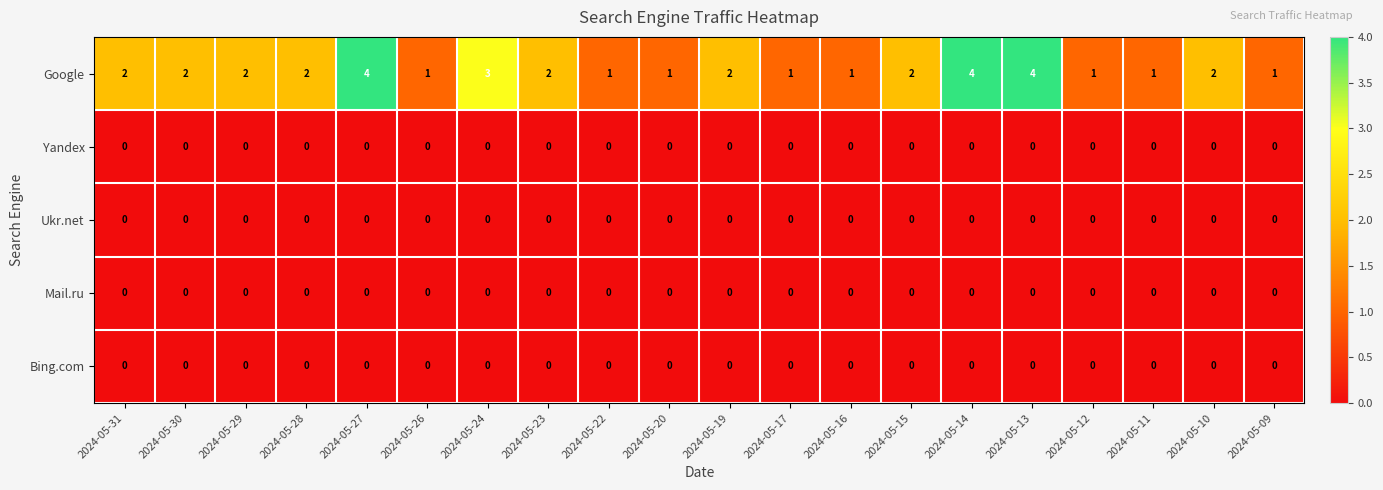

What is the greatest value displayed?

4